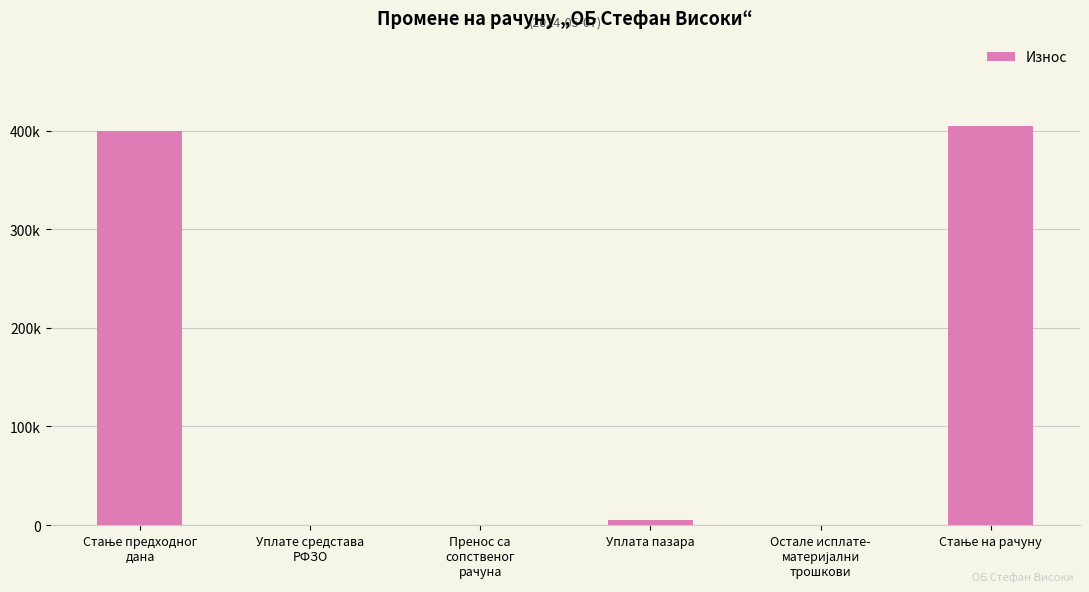

What is the sum of all values?

810059.7